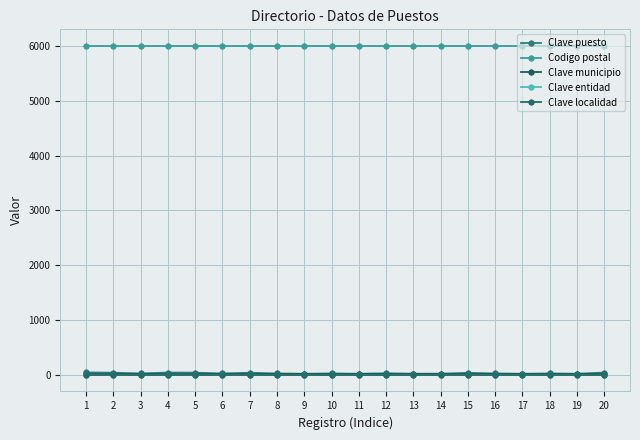

True or false: Clave puesto and Clave localidad cross at least once.

False